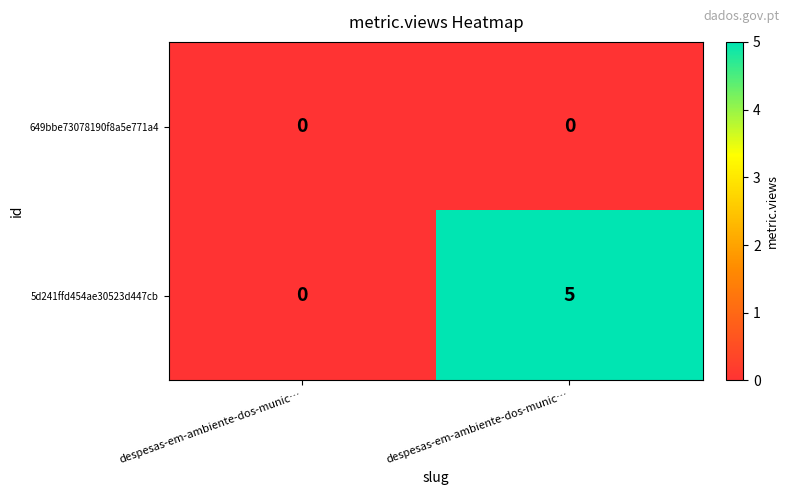

Reading left to right, extract all data points from this chart.

649bbe73078190f8a5e771a4: despesas-em-ambiente-dos-munic…=0	despesas-em-ambiente-dos-munic…=0
5d241ffd454ae30523d447cb: despesas-em-ambiente-dos-munic…=0	despesas-em-ambiente-dos-munic…=5